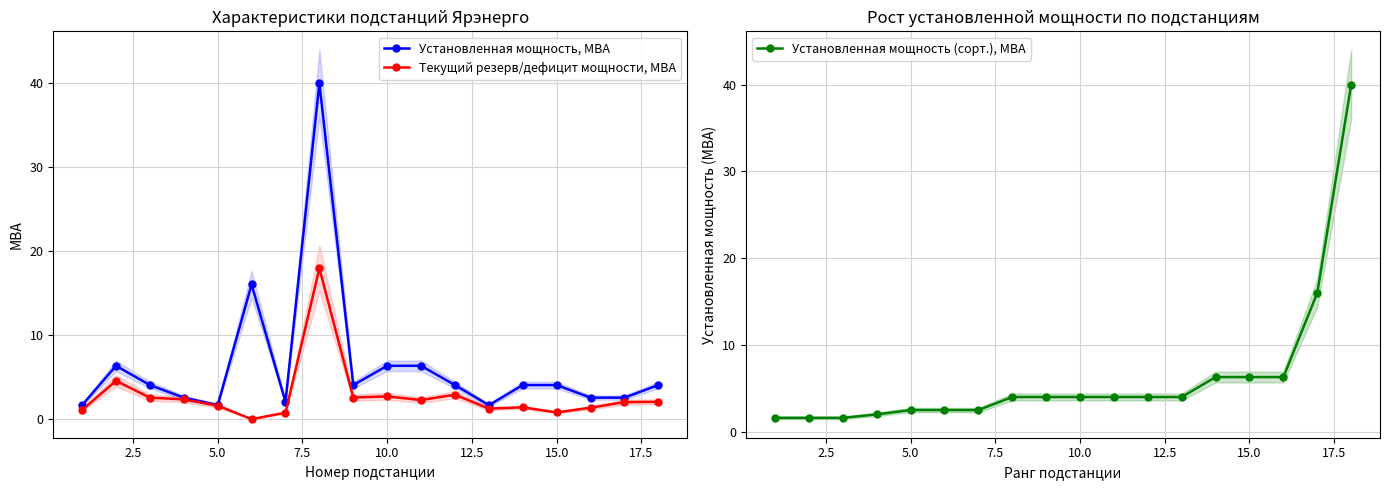

What is the highest value of the Установленная мощность, МВА series?

40.0